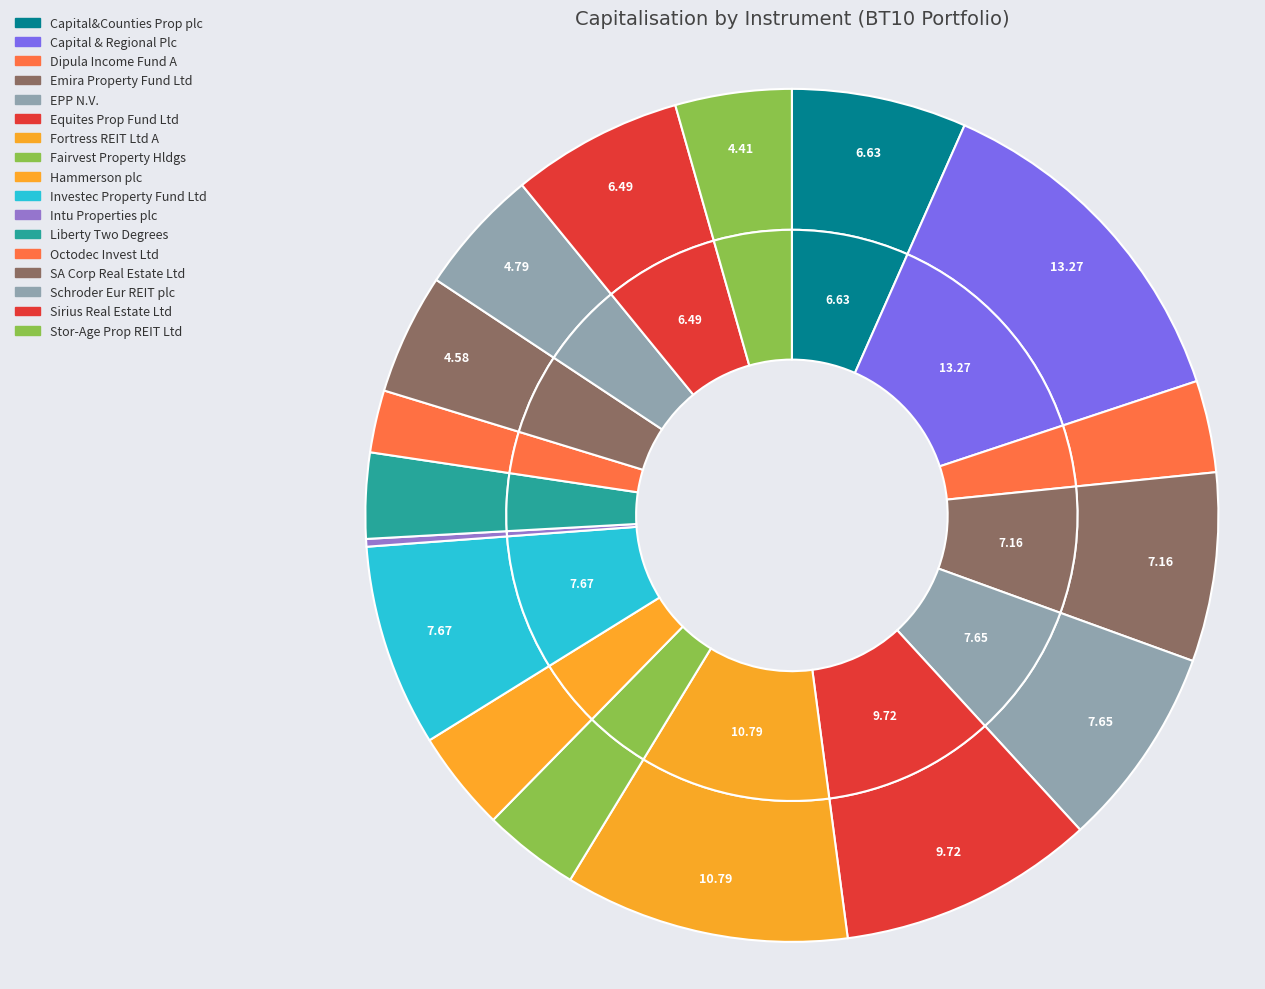

Which category has the smallest portion of the pie?

Intu Properties plc